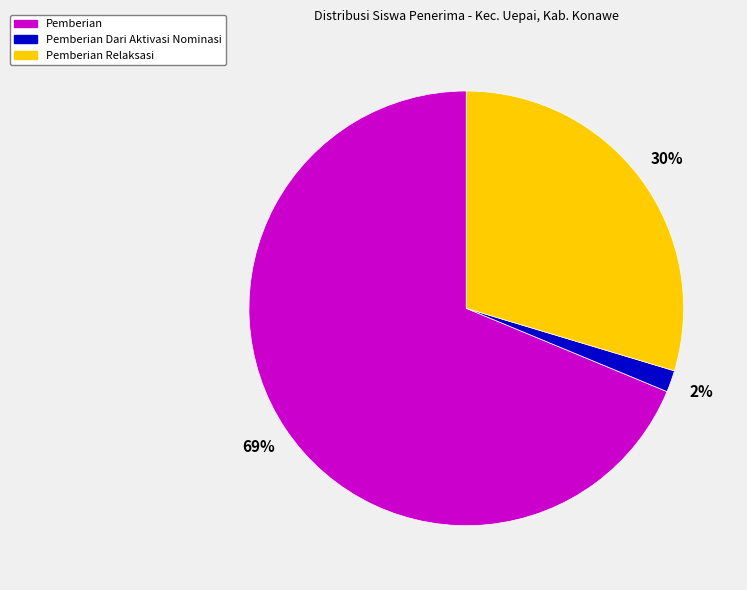

Is there any slice that represents more than half of the pie?

Yes